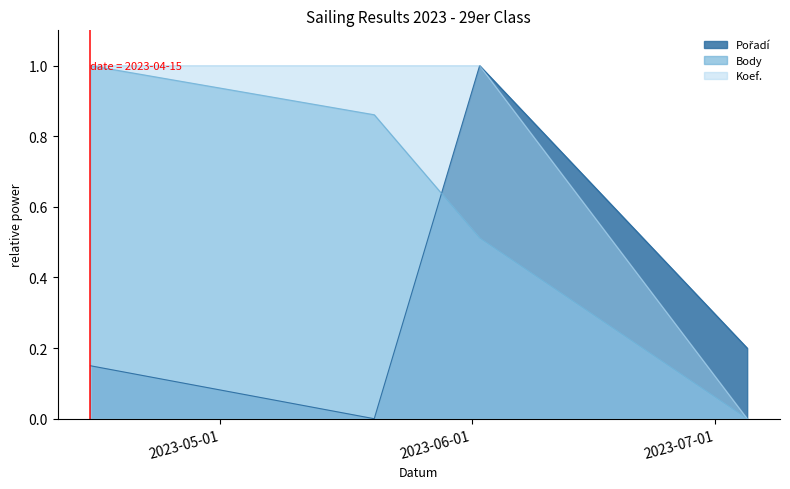

What is the sum of the Pořadí values at 2023-05-20 and 2023-06-02?

1.0